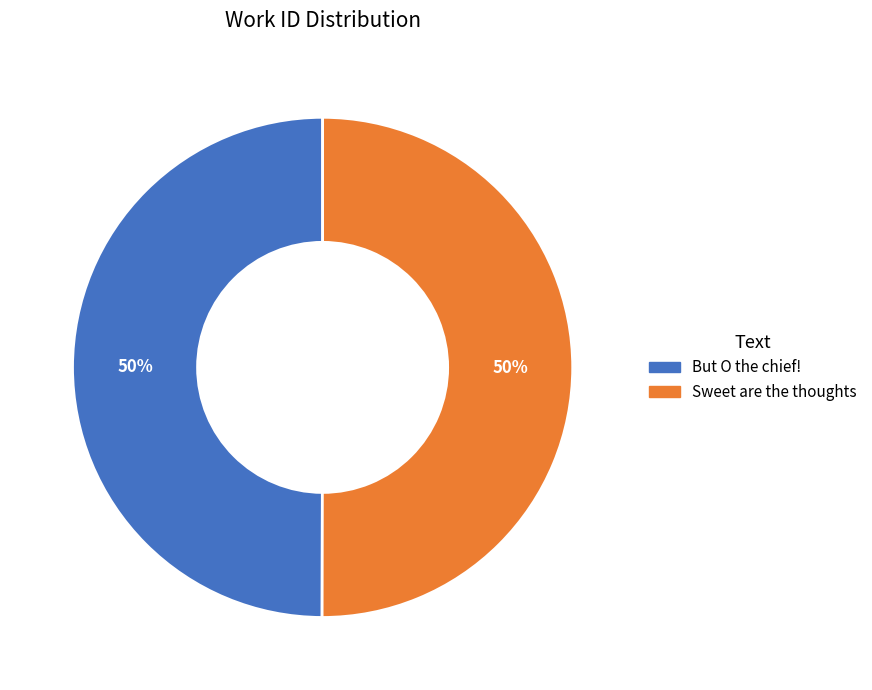

To the nearest percent, what is the average slice percentage?

50%